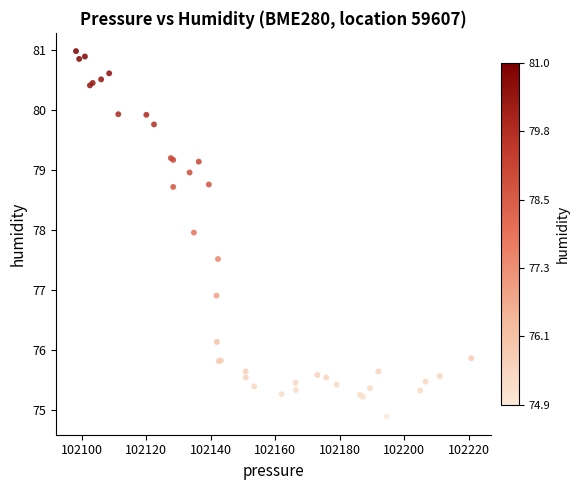

What Y value in the scatter plot is closest to 77?

76.9